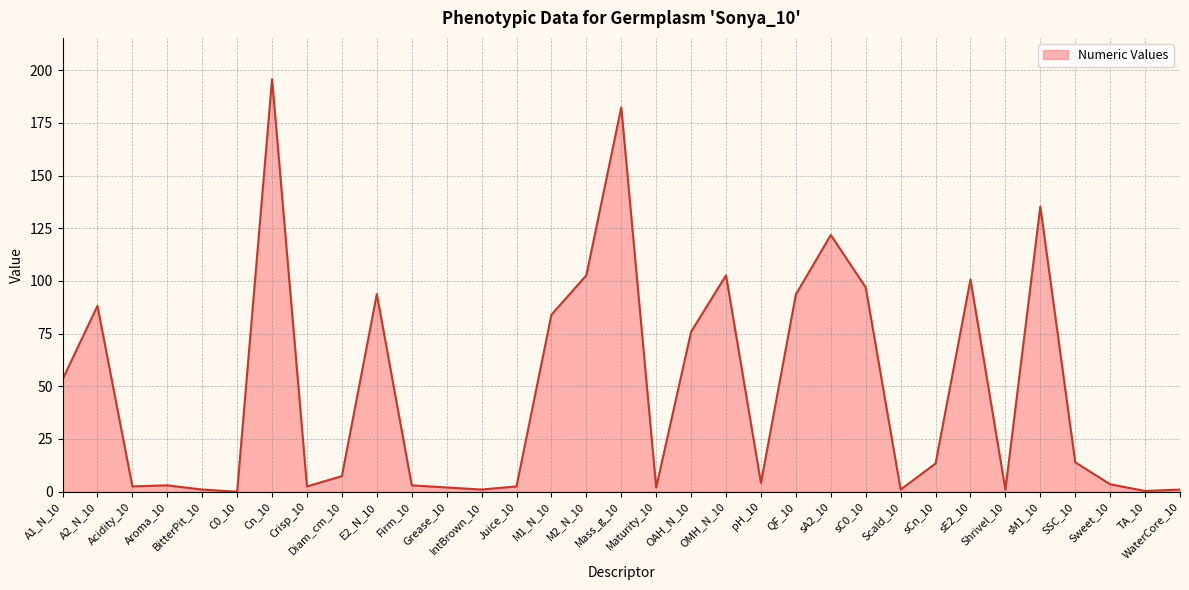

What position from the left is sA2_10?

23